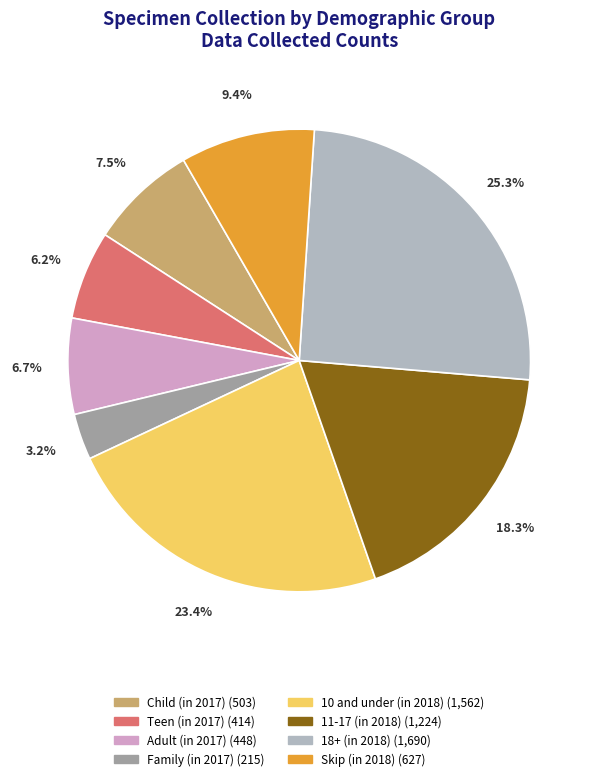

Between 18+ (in 2018) and Family (in 2017), which is larger?

18+ (in 2018)